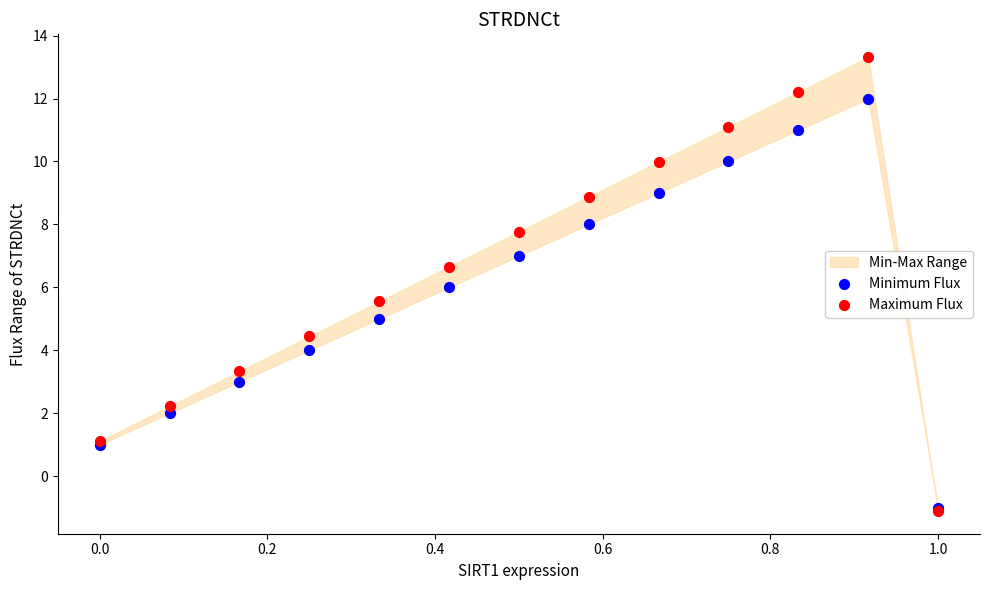

Which series contains the lowest Y value?

Maximum Flux